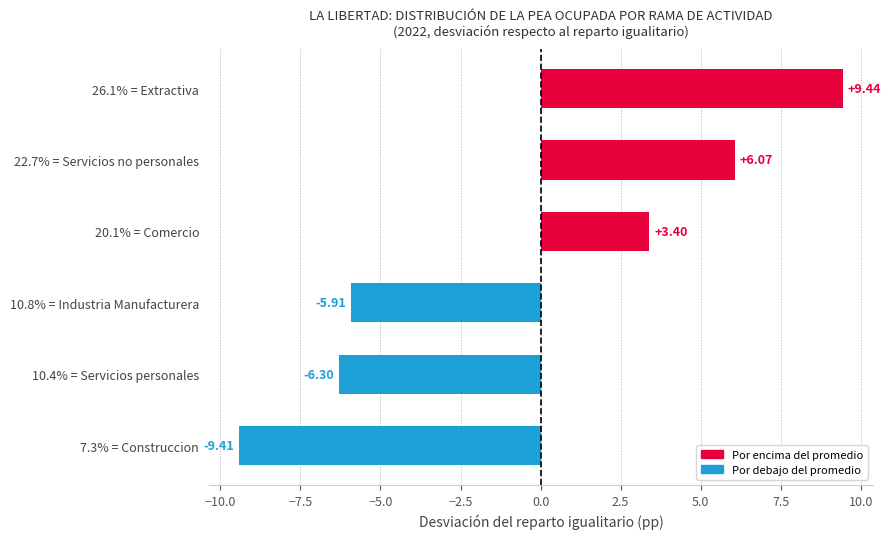

What is the change in value from 20.1% = Comercio to 26.1% = Extractiva?

+6.0